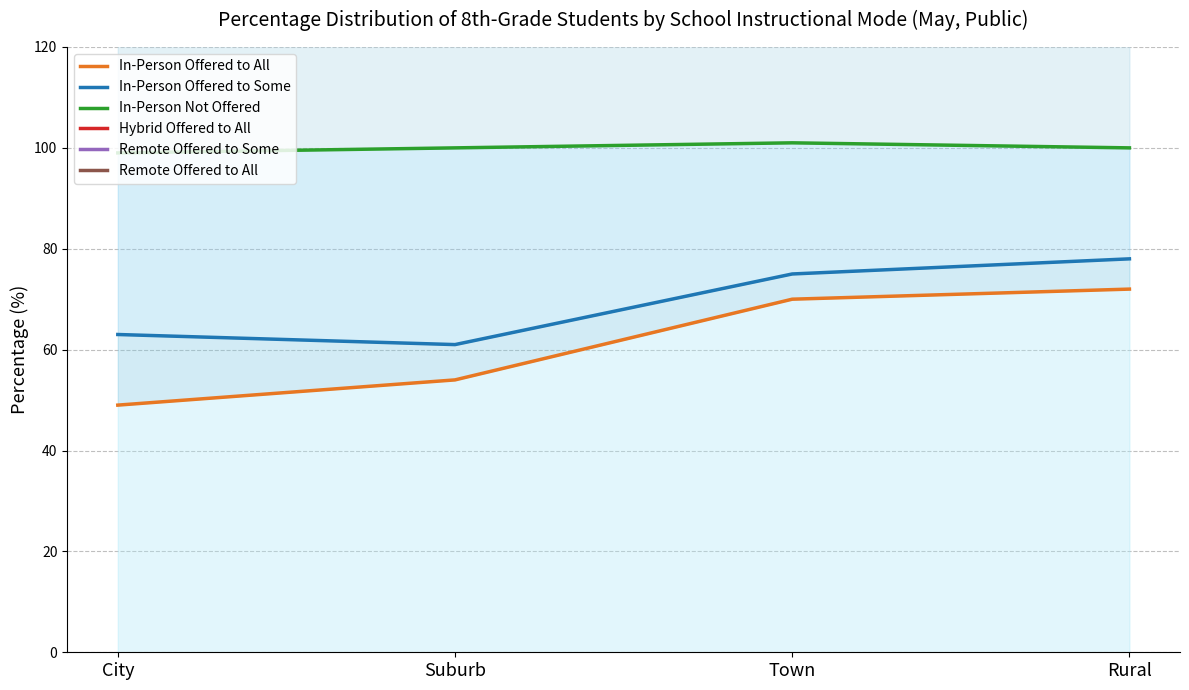

What is the difference between the maximum and minimum values in the Remote Offered to Some series?

23